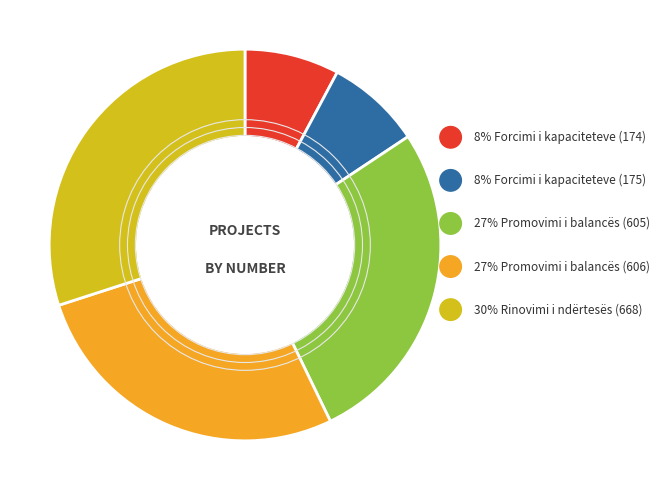

Which category has the biggest portion of the pie?

Rinovimi i ndërtesës (668)